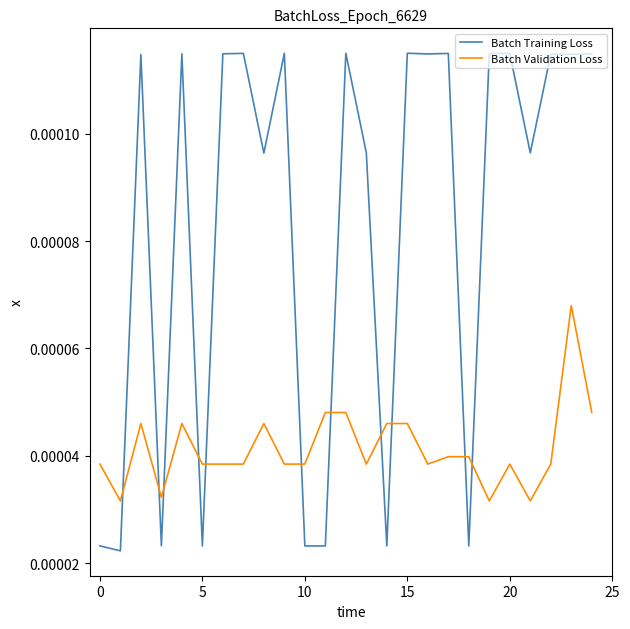

Which series has the largest range (max minus min)?

Batch Training Loss